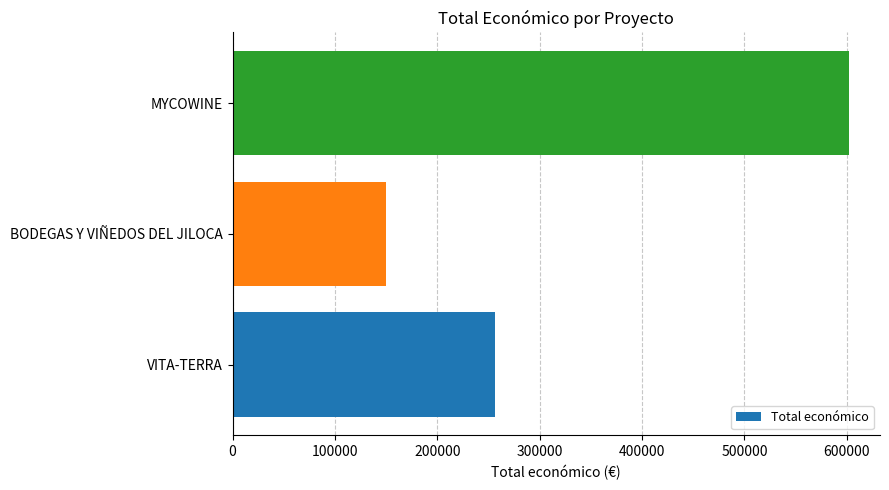

What is the average value?

336072.1